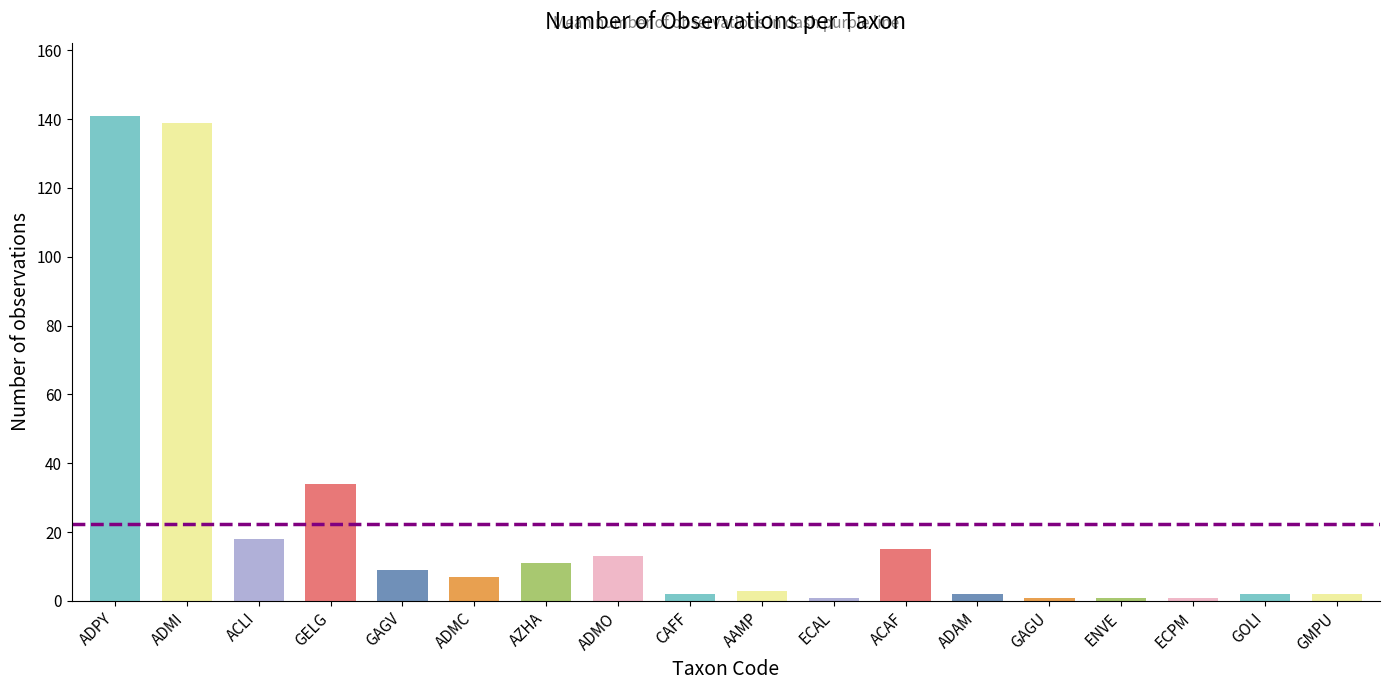

Does the chart contain any negative values?

No